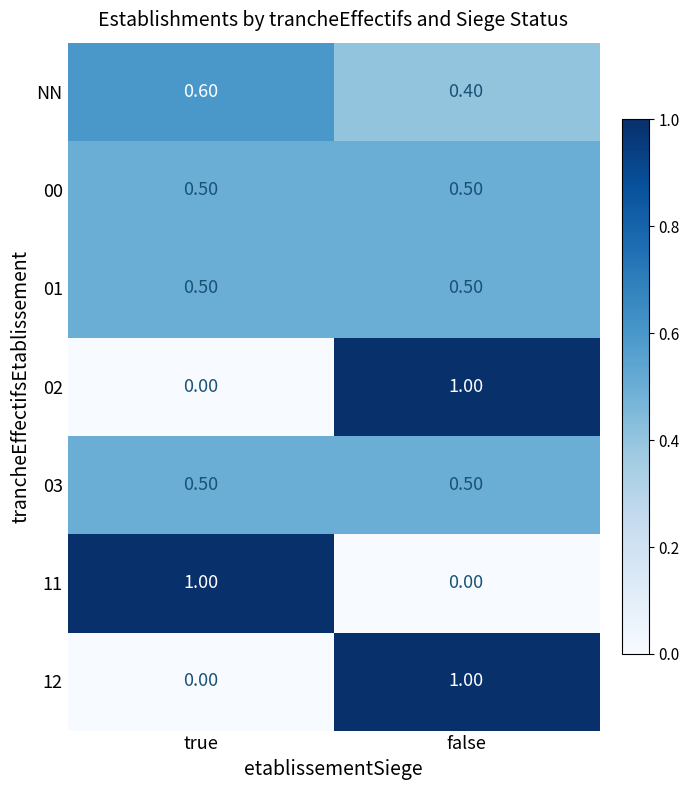

Count the number of data series in this chart.

7